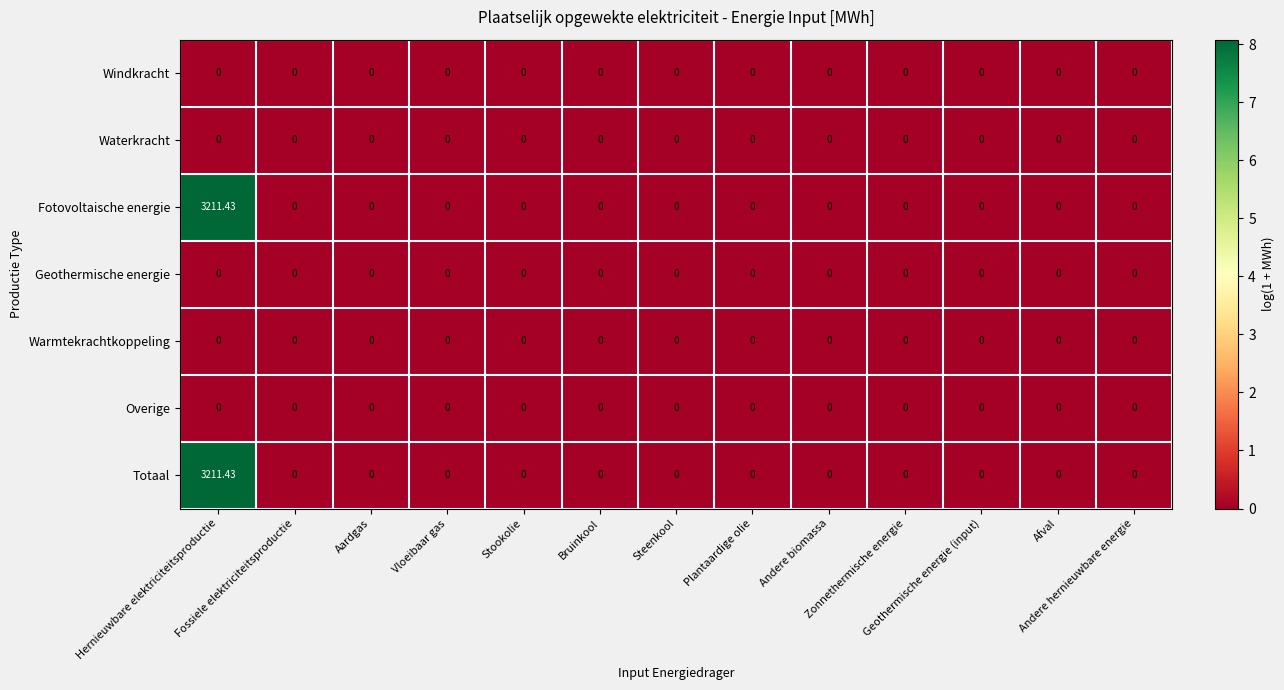

What is the total value across all series at Hernieuwbare elektriciteitsproductie?

6422.9